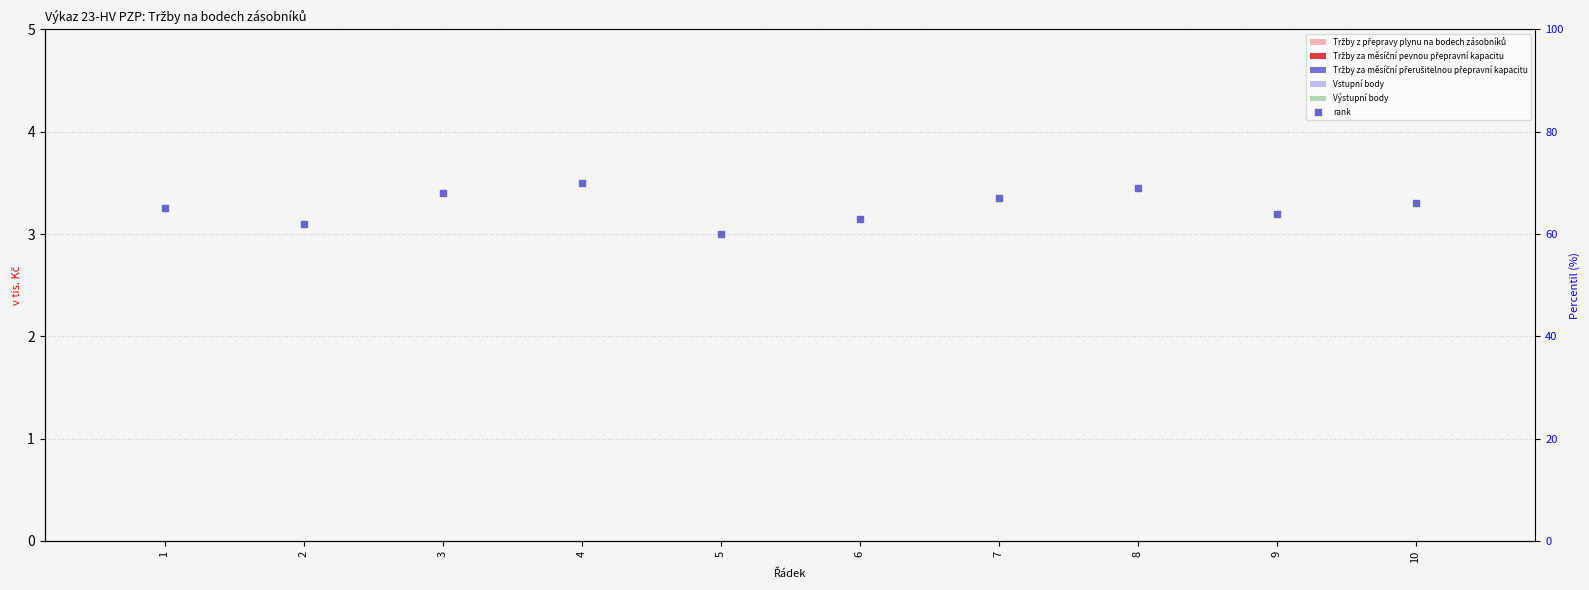

At which category is the sum across all series the highest?

4